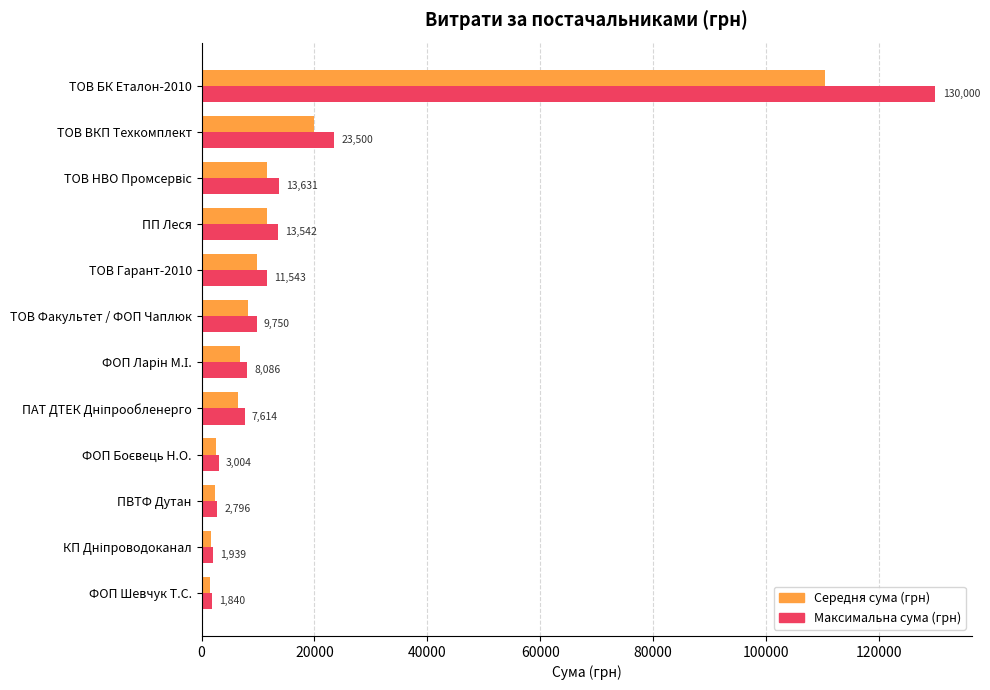

What is the total value across all series at ТОВ БК Еталон-2010?

240500.0